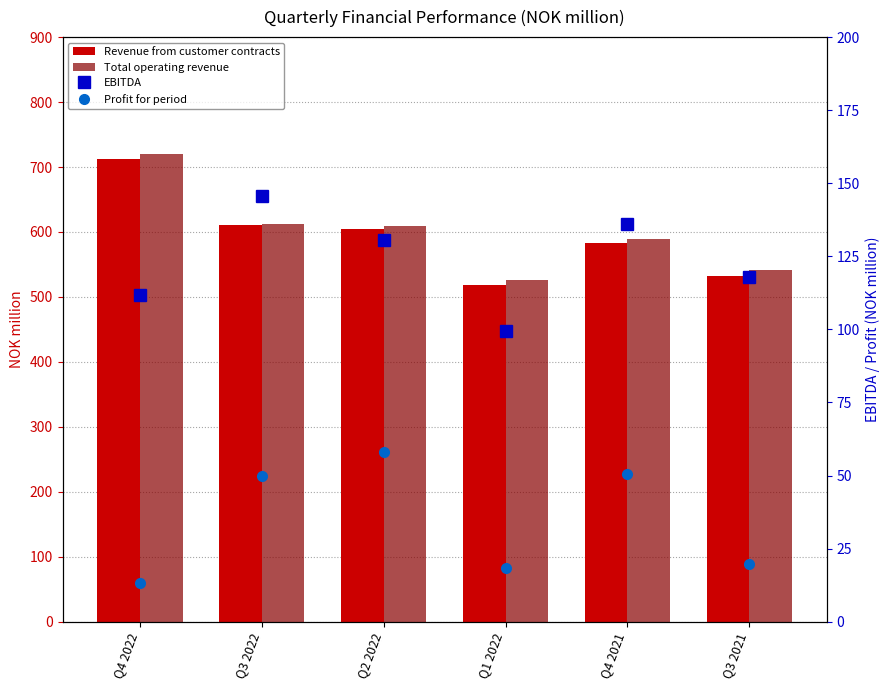

Between Q3 2022 and Q3 2021, which series saw the biggest shift?

Revenue from customer contracts